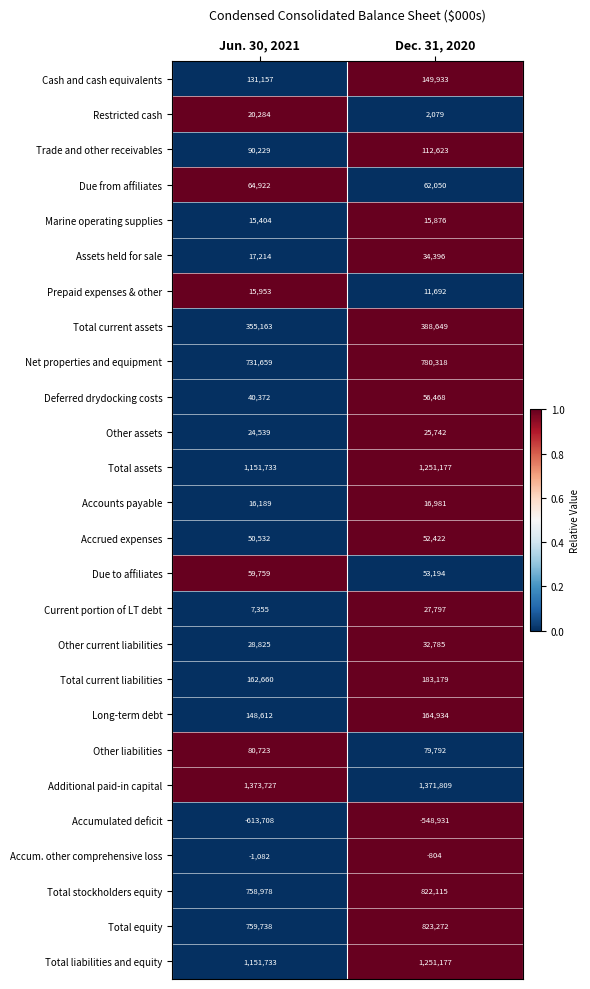

Rank the categories by Deferred drydocking costs value from highest to lowest.

Dec. 31, 2020, Jun. 30, 2021